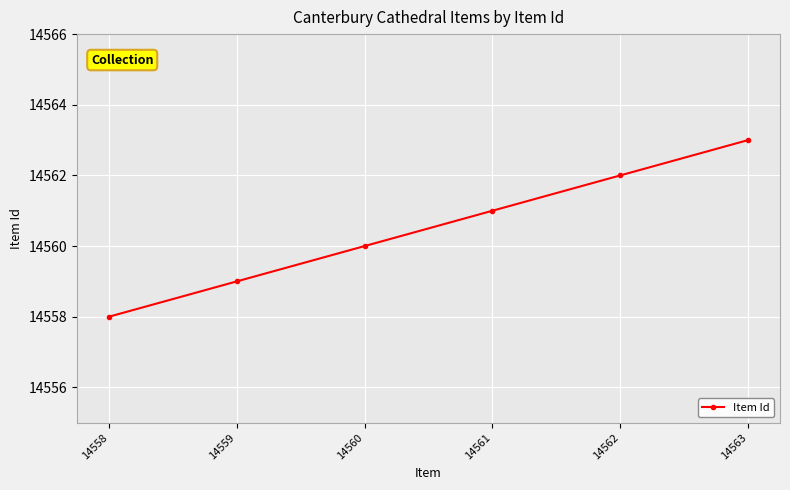

Is this an area chart (filled region under the line)?

No